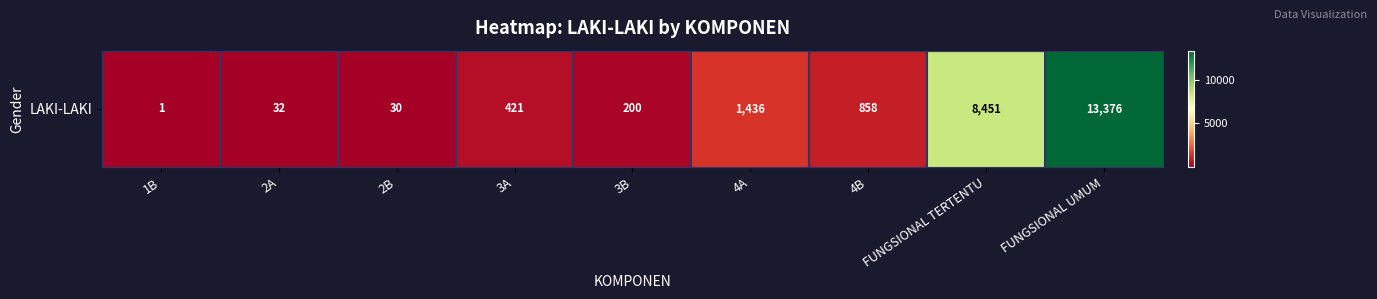

List the labels in order of value, smallest first.

1B, 2B, 2A, 3B, 3A, 4B, 4A, FUNGSIONAL TERTENTU, FUNGSIONAL UMUM